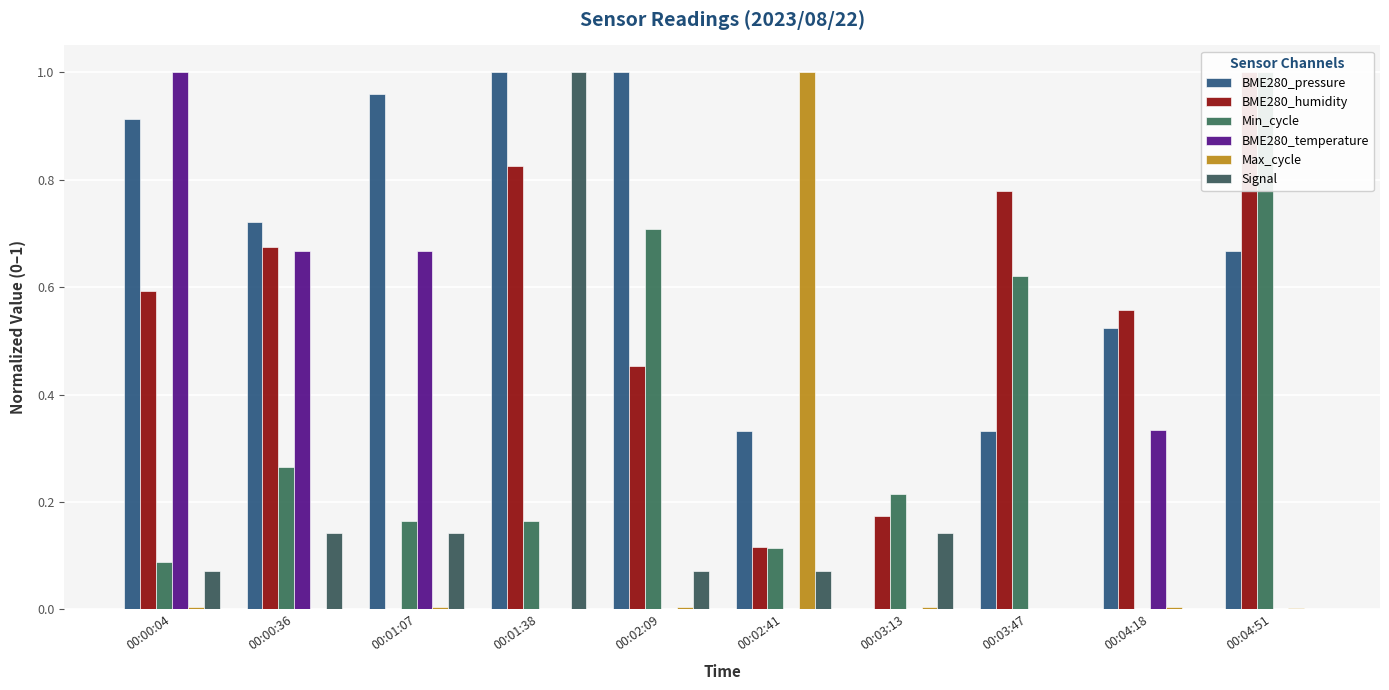

What is the value of the BME280_humidity bar at the 10th from the left?

1.0